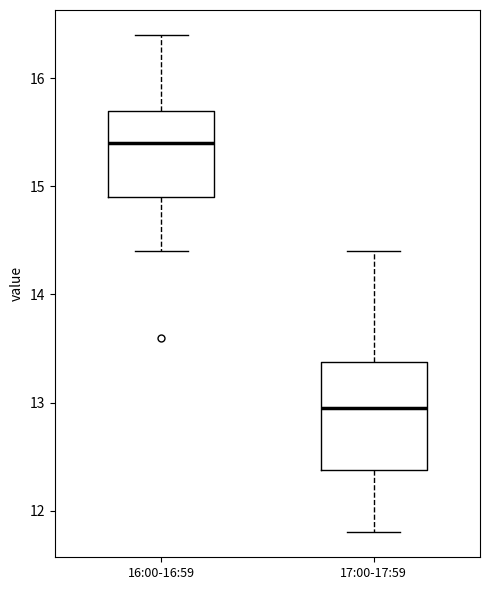

Where is the lower edge of the box for 16:00-16:59 on the y-axis? The values are not printed on the chart, so give them approximately, as read against the axis.

14.9